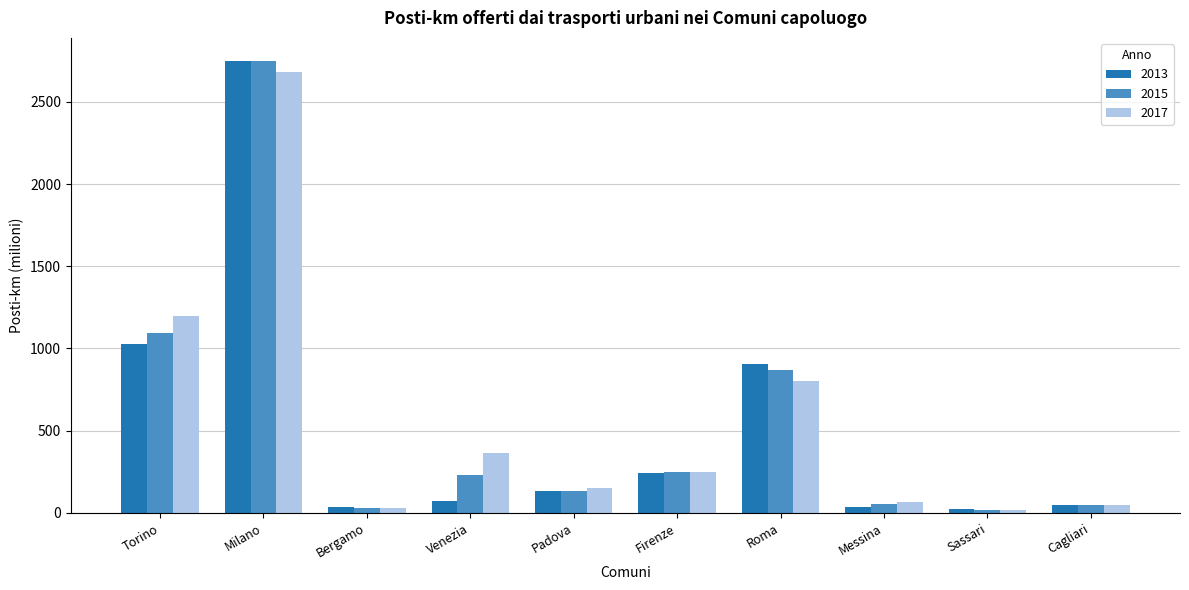

True or false: 2017 has a value of 64.1 at Messina.

True